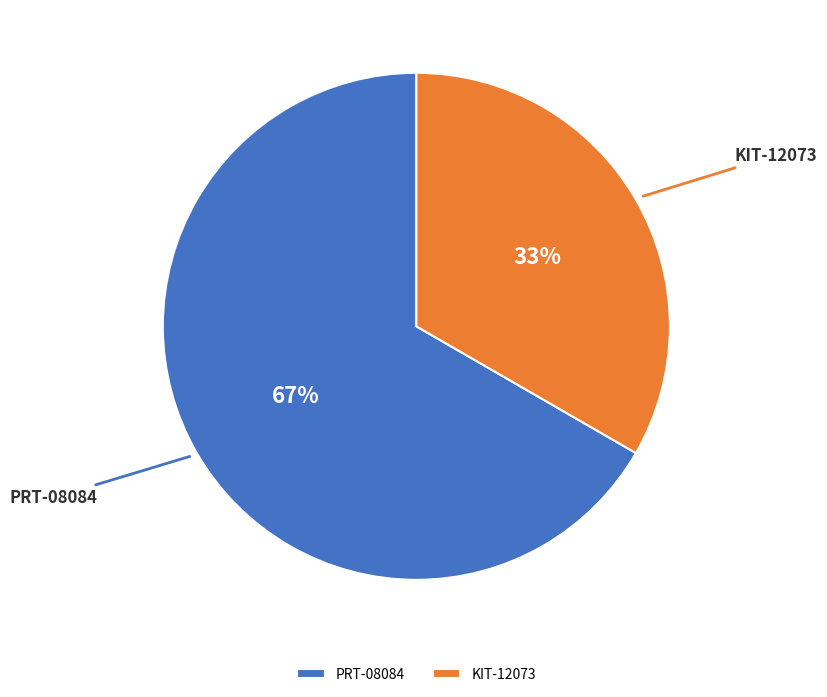

Which slice represents more than half of the pie?

PRT-08084